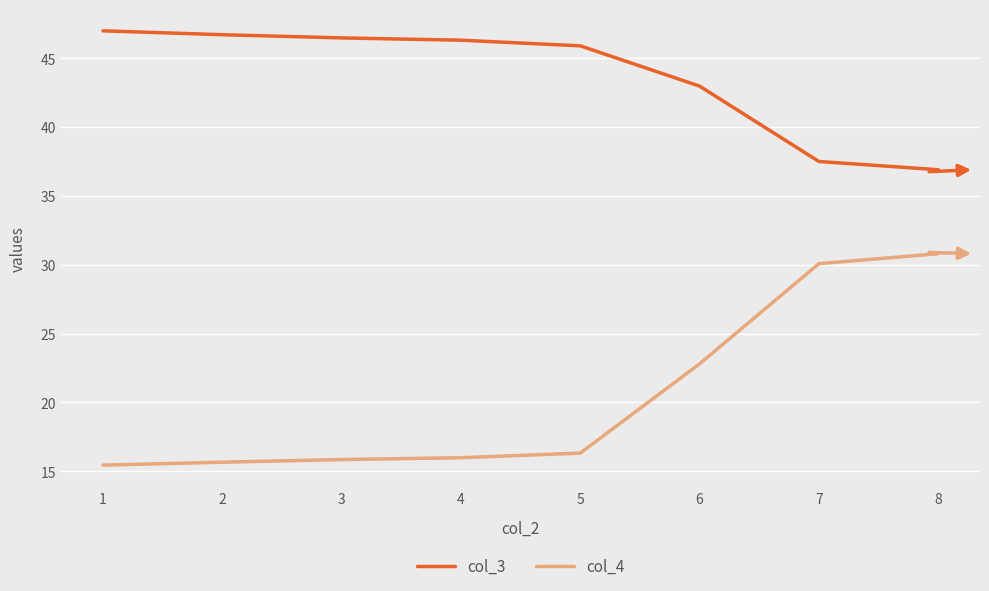

List the series in order of their overall mean, highest first.

col_3, col_4